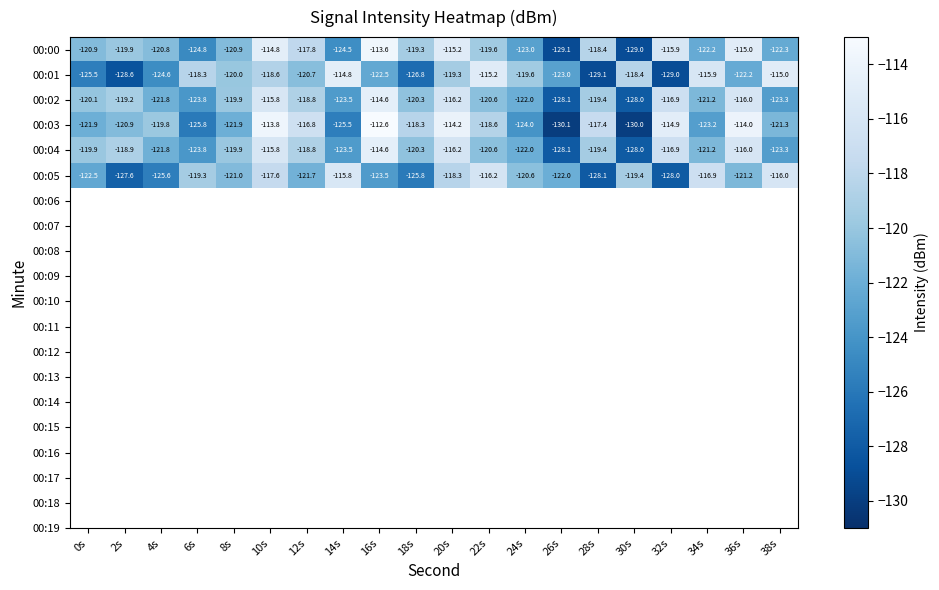

What is the spread (max minus min) of values at 32s?

14.1